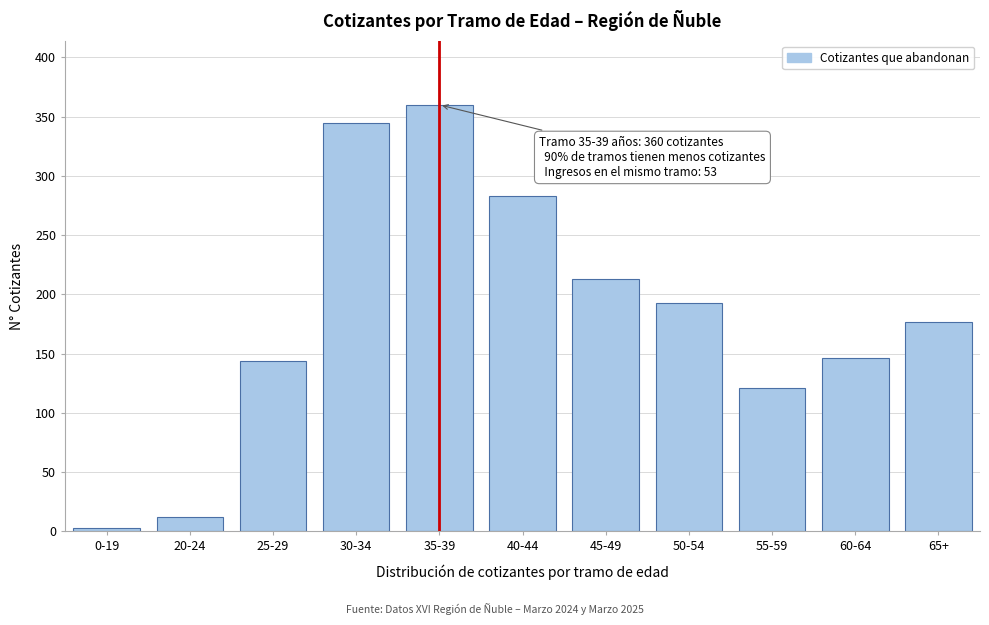

Reading right to left, what are all the values shown in this chart?

177	146	121	193	213	283	360	345	144	12	3